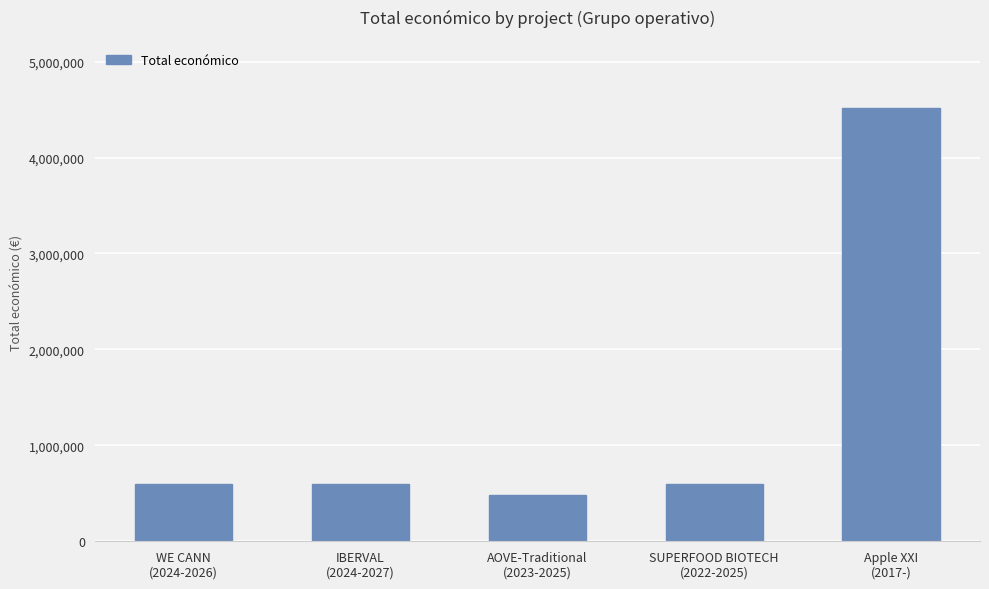

At which label does the data first exceed 598303?

WE CANN
(2024-2026)